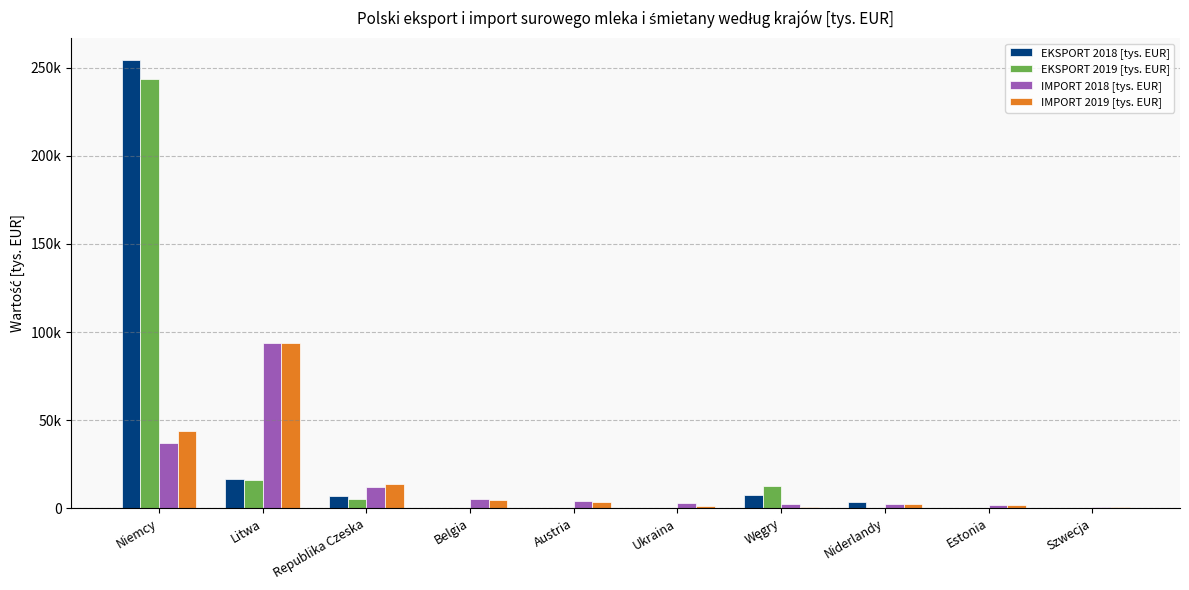

Which series has the largest total across all categories?

EKSPORT 2018 [tys. EUR]